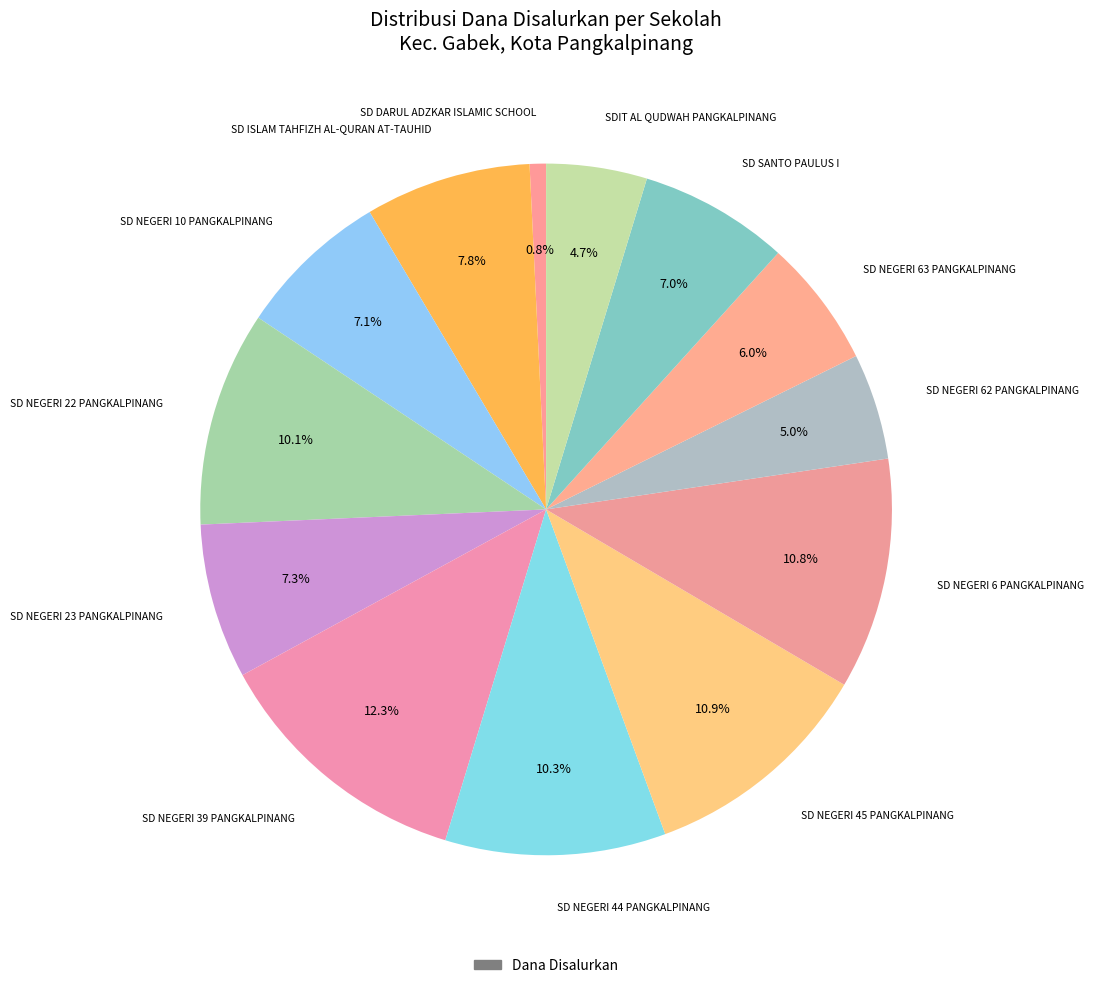

How many segments does this pie chart have?

13